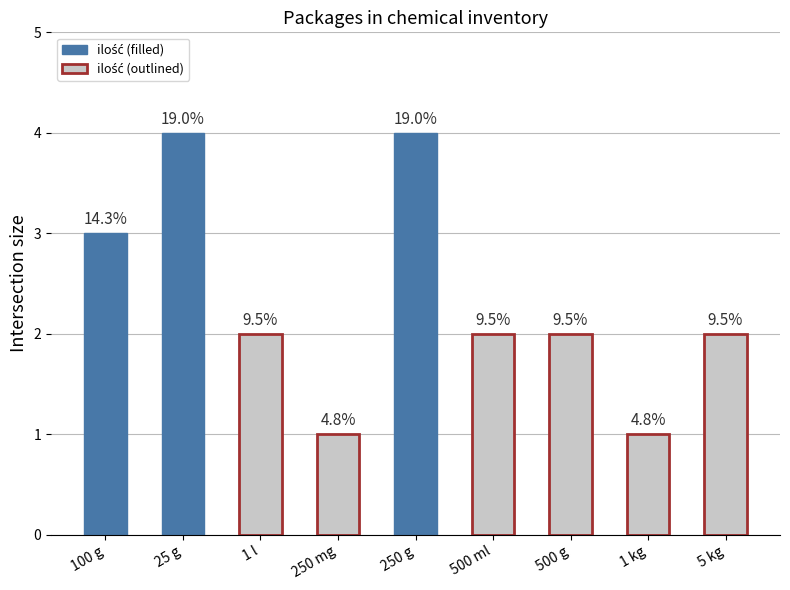

What is the sum of all values?

21